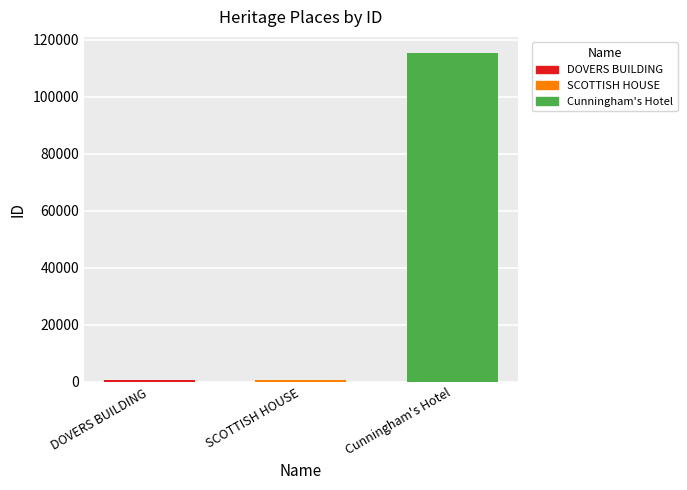

At which label is the value closest to 58001?

SCOTTISH HOUSE